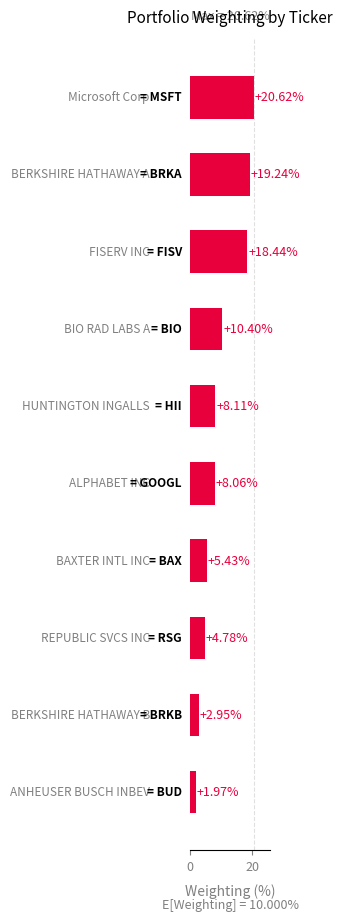

How many values exceed 8?

6